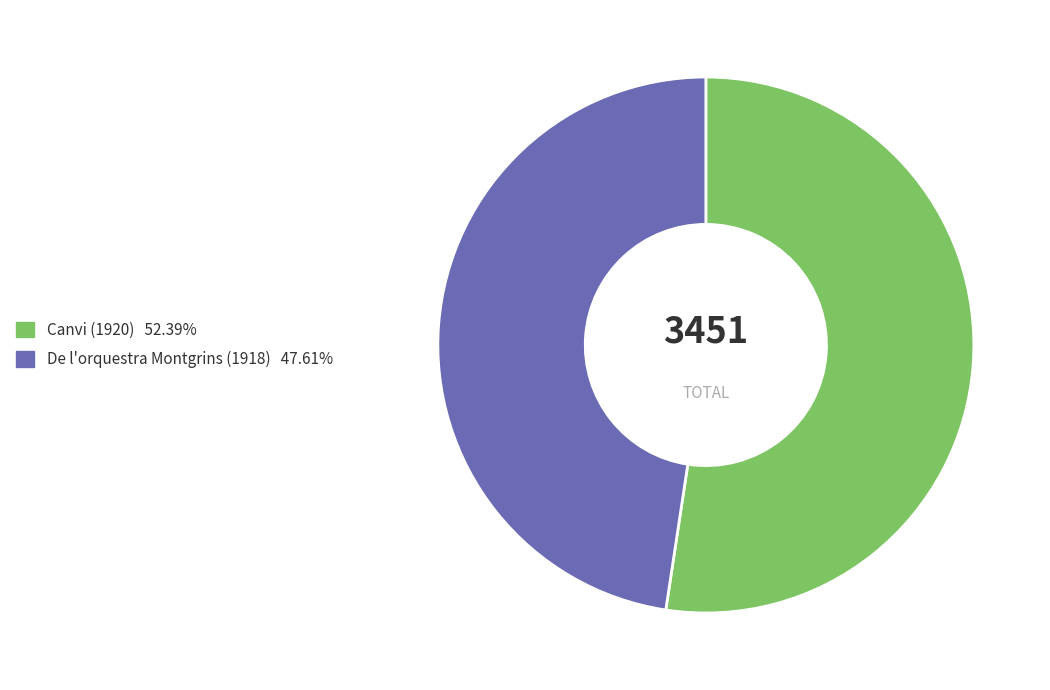

The De l'orquestra Montgrins (1918) slice represents 48% of the pie. True or false?

True